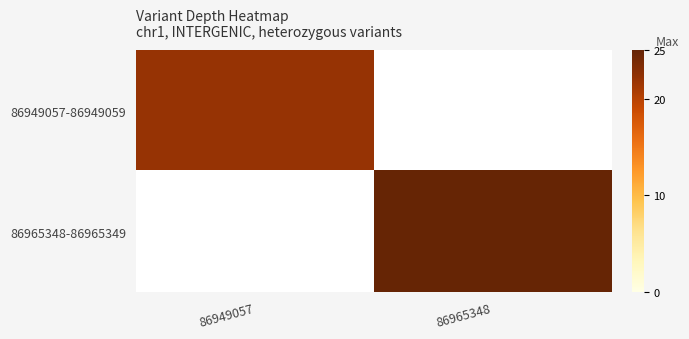

Reading left to right, transcribe all the data shown in this chart.

86949057-86949059: 86949057=22	86965348=0
86965348-86965349: 86949057=0	86965348=25